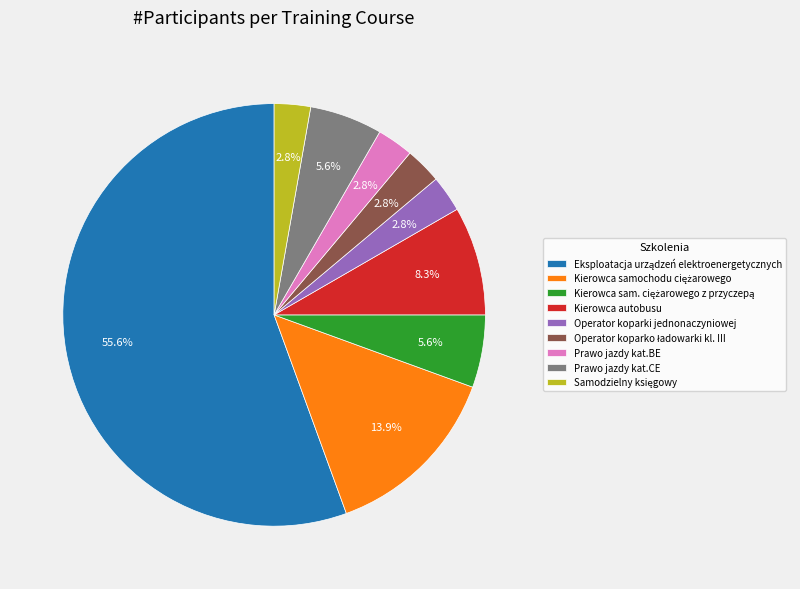

True or false: Prawo jazdy kat.CE accounts for 6% of the total.

True